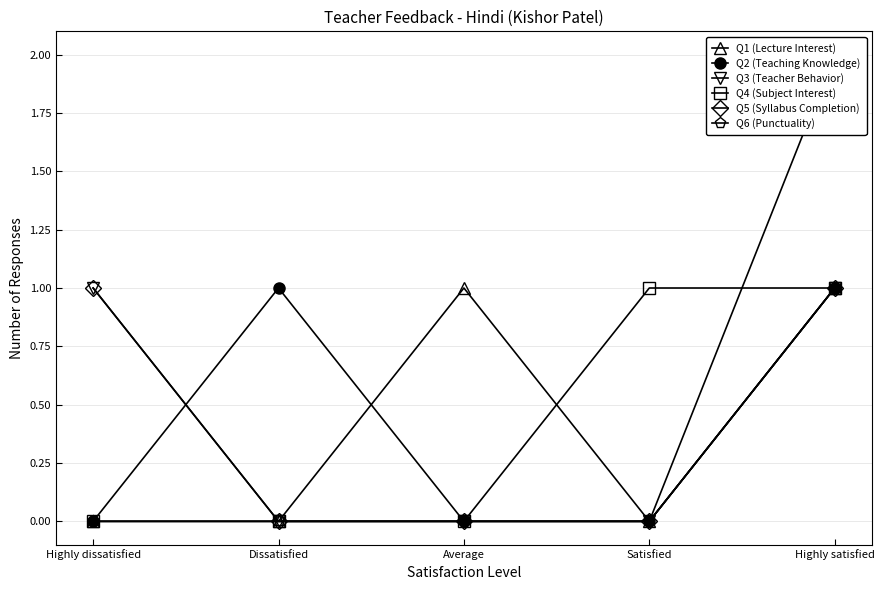

True or false: Q1 (Lecture Interest) has more than 2 points higher than both neighbors.

False